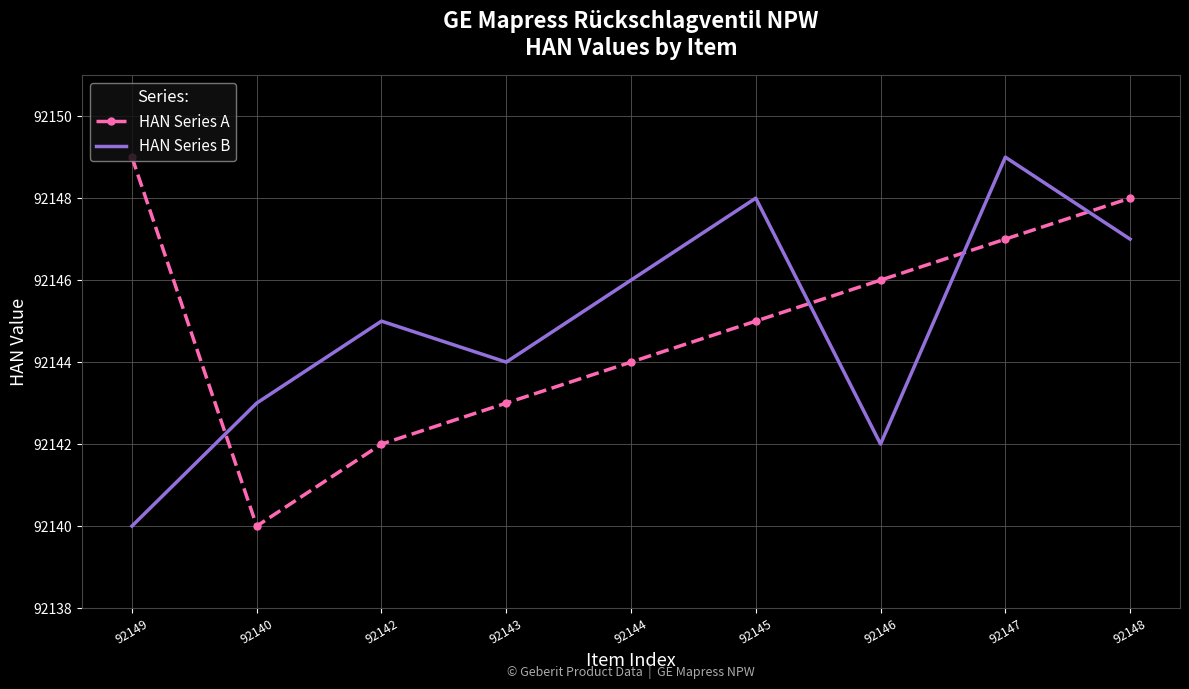

Reading left to right, transcribe all the data shown in this chart.

HAN Series A: 92149=92149	92140=92140	92142=92142	92143=92143	92144=92144	92145=92145	92146=92146	92147=92147	92148=92148
HAN Series B: 92149=92140	92140=92143	92142=92145	92143=92144	92144=92146	92145=92148	92146=92142	92147=92149	92148=92147